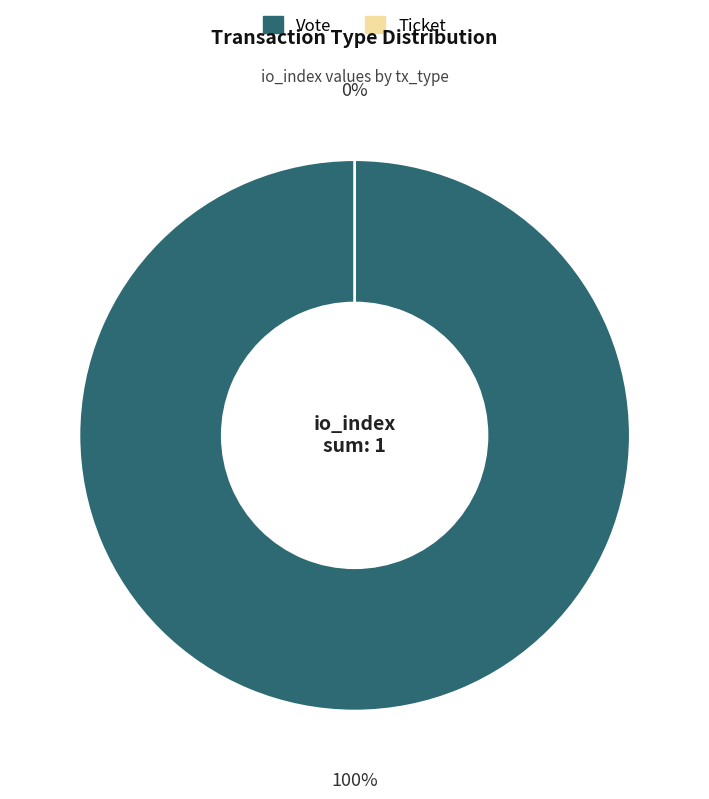

Is it true that Vote is 99% of the pie?

False